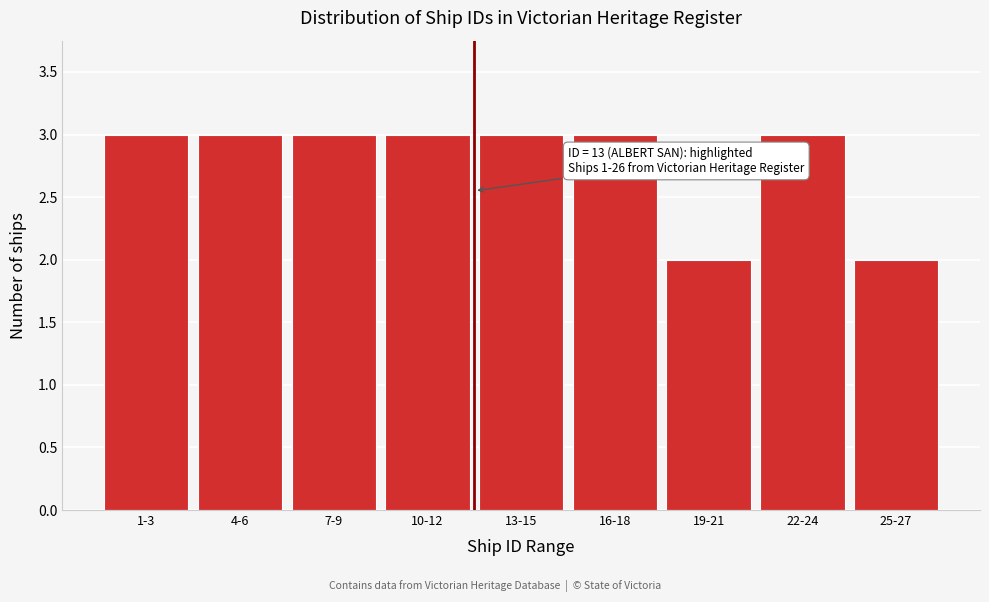

Reading left to right, extract all data points from this chart.

1-3=3	4-6=3	7-9=3	10-12=3	13-15=3	16-18=3	19-21=2	22-24=3	25-27=2